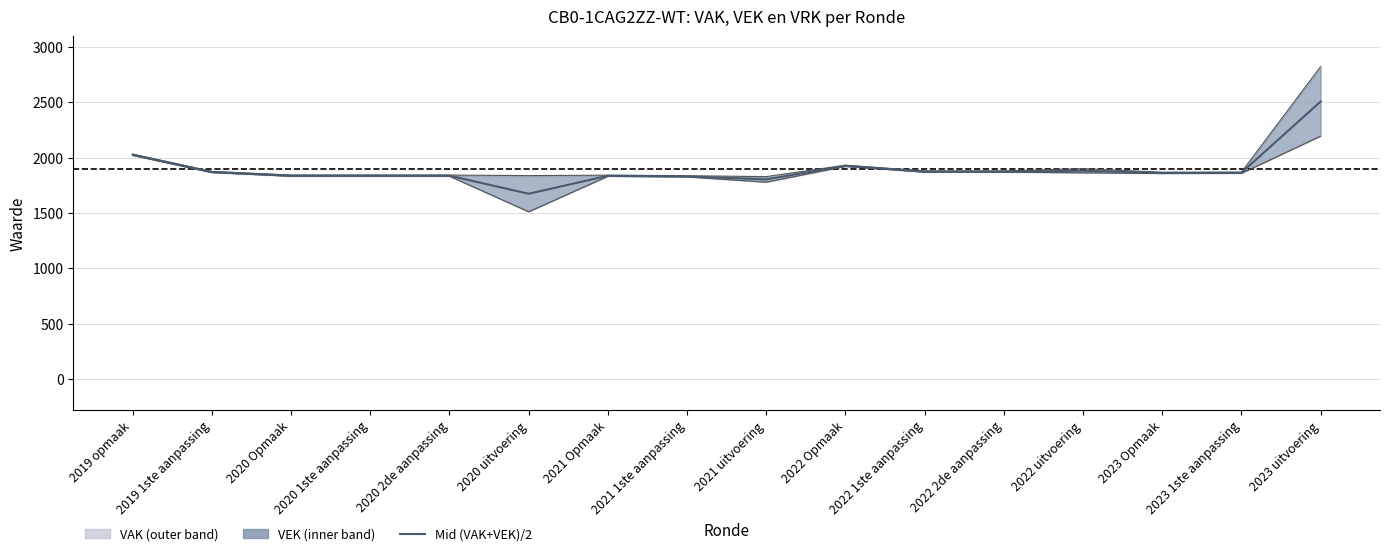

Where is the data nearest to the value 2091?

2019 opmaak